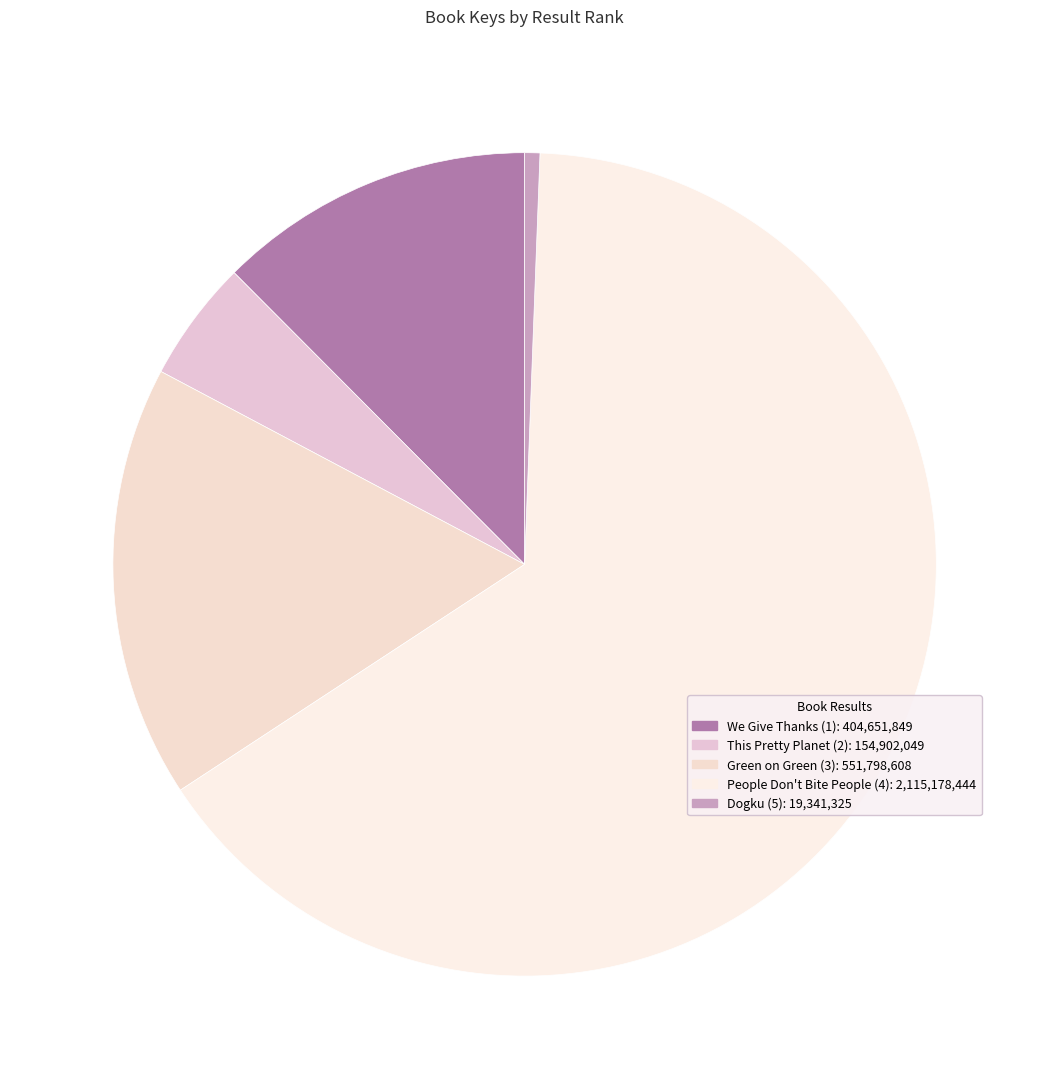

The Dogku (5) slice represents 1% of the pie. True or false?

True